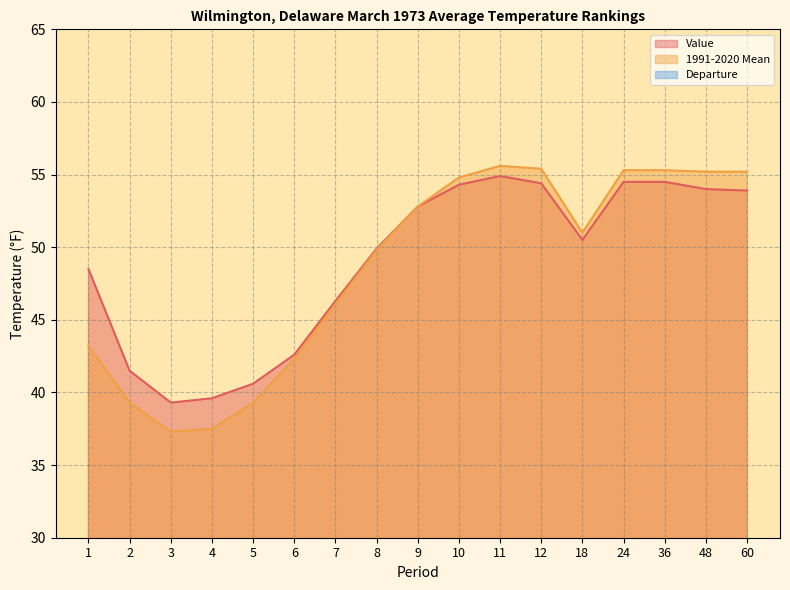

What is the lowest value of the Value series?

39.3